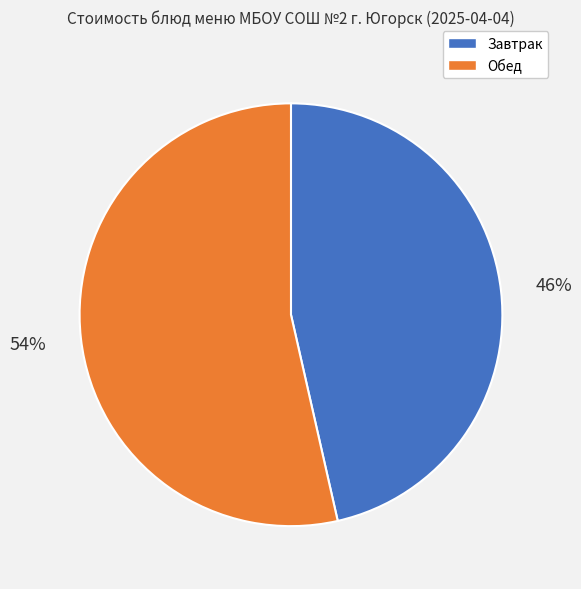

Is there any slice that represents more than half of the pie?

Yes